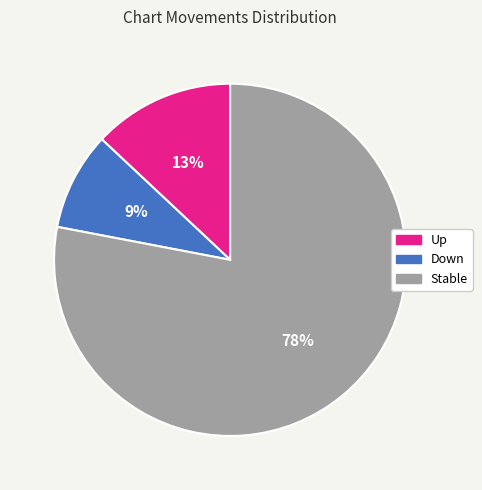

To the nearest percent, what is the difference between the largest and smallest slice percentages?

69%